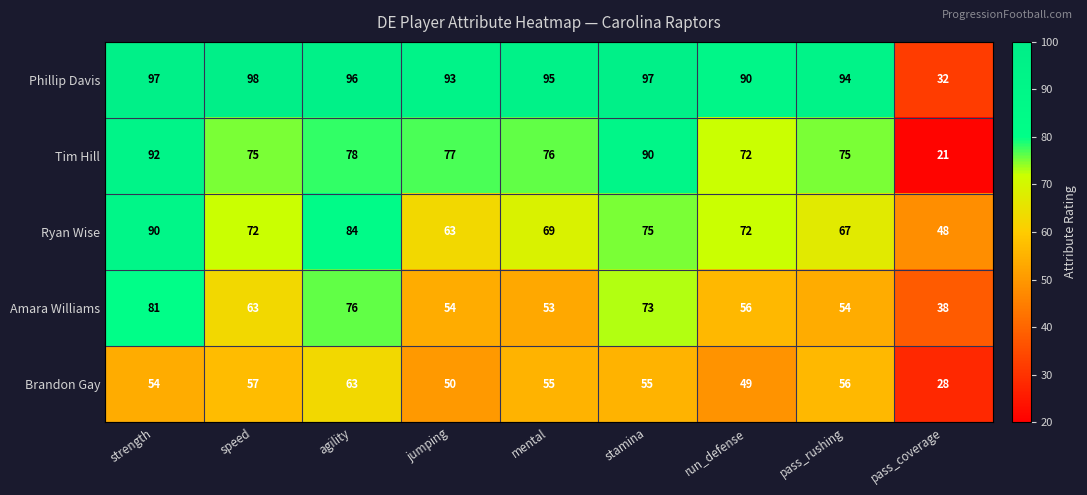

Rank the series at pass_rushing from lowest to highest value.

Amara Williams, Brandon Gay, Ryan Wise, Tim Hill, Phillip Davis